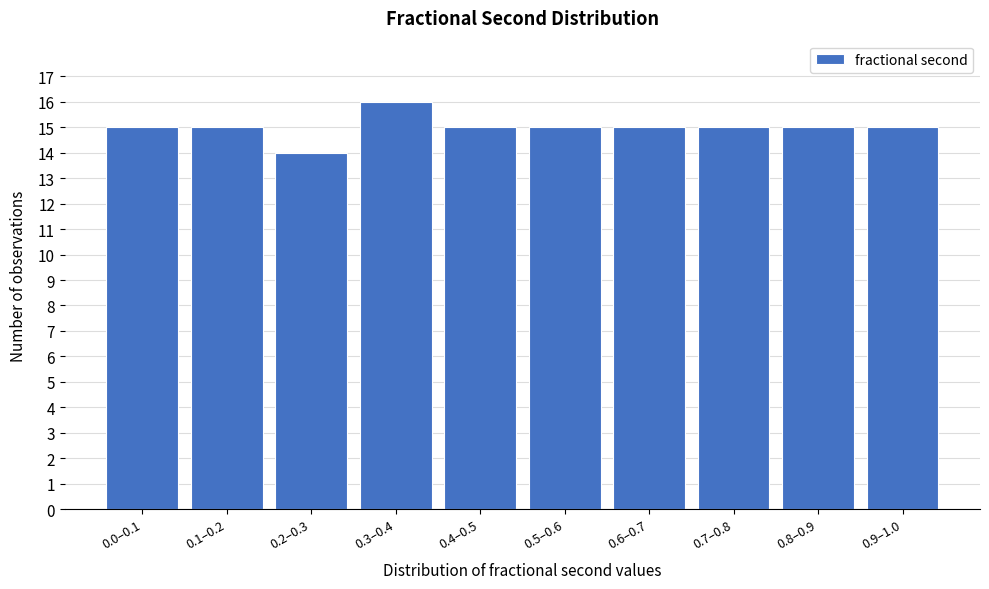

Reading left to right, extract all data points from this chart.

15	15	14	16	15	15	15	15	15	15